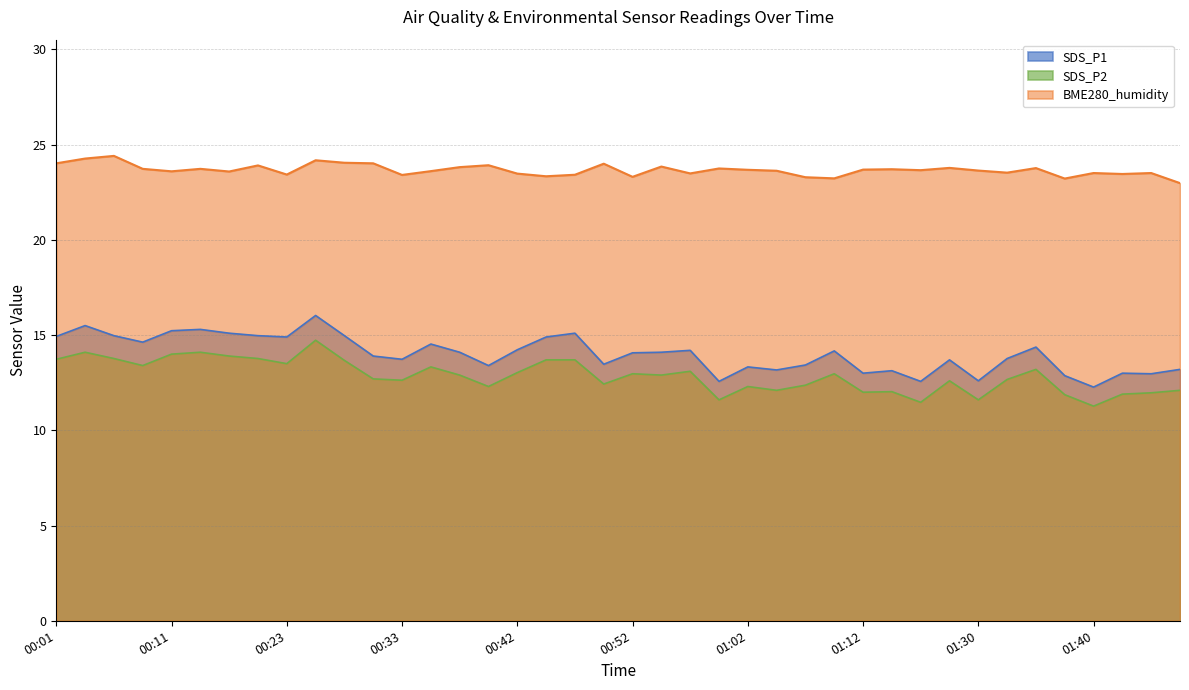

At which category does SDS_P1 reach its first local valley?

00:08